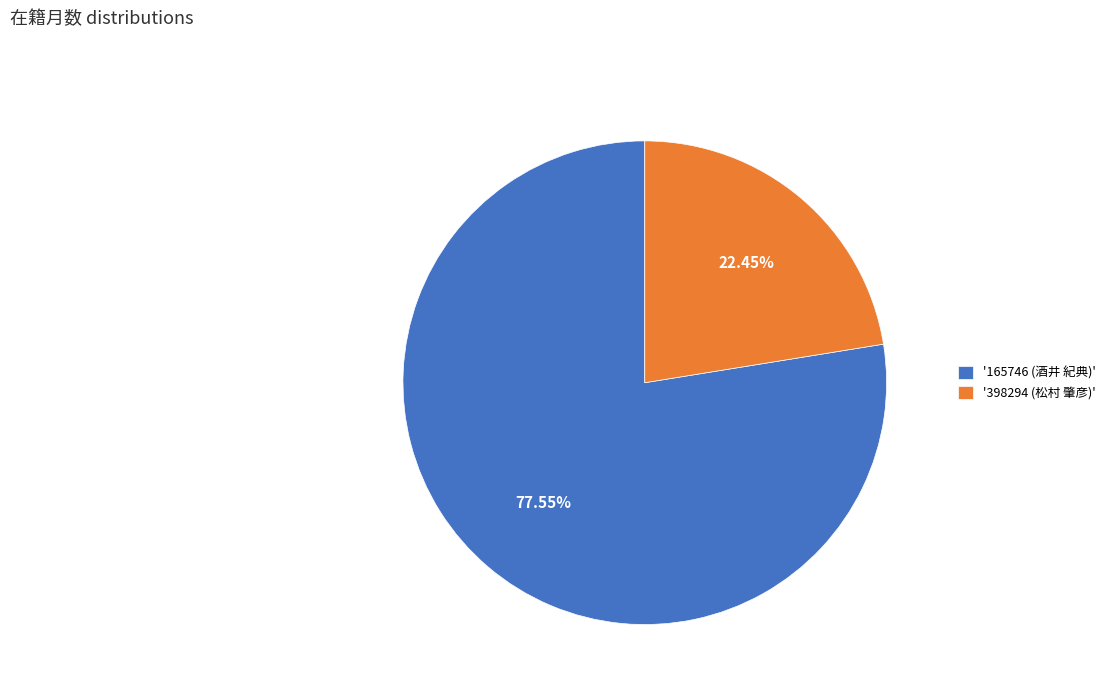

What is the ratio of the value at '165746 (酒井 紀典)' to the value at '398294 (松村 肇彦)'?

3.5